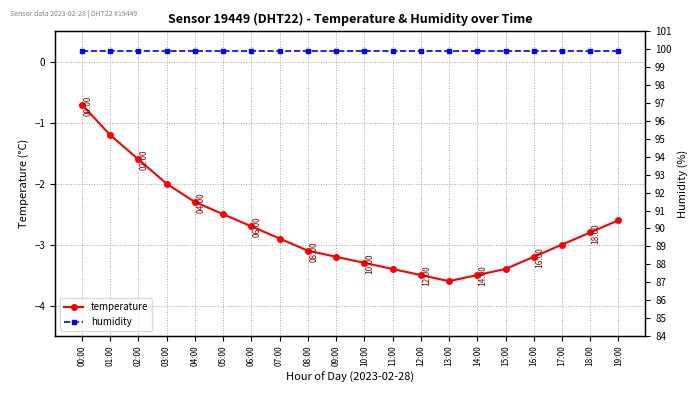

List the series in order of their peak value, lowest first.

temperature, humidity